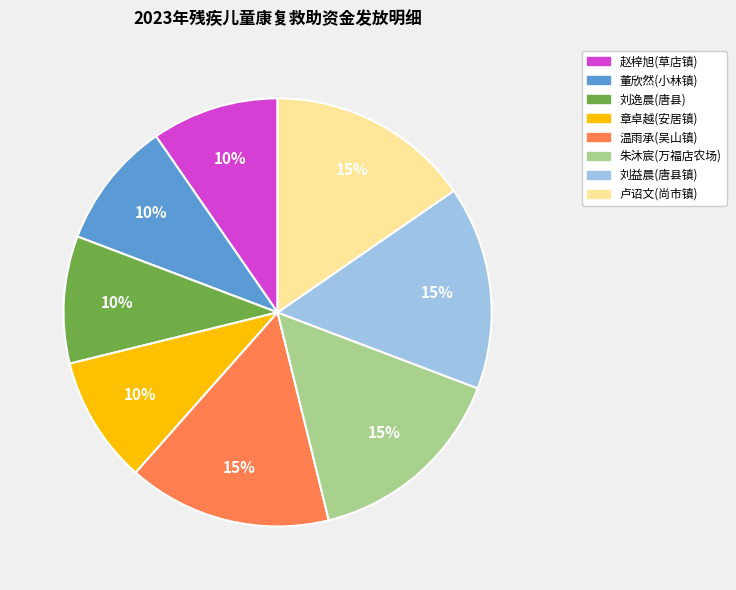

Do 赵梓旭(草店镇) and 朱沐宸(万福店农场) together represent more than half of the pie?

No